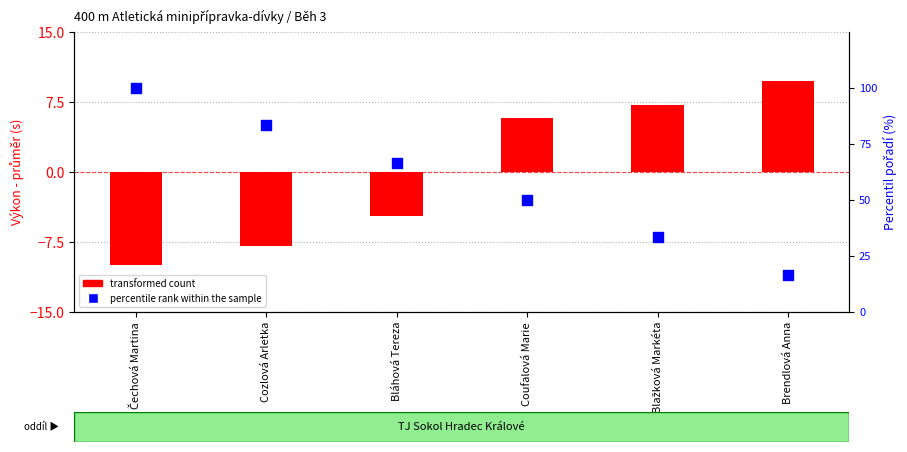

What are all the series names shown in the legend?

transformed count (Výkon - mean), percentile rank within the sample